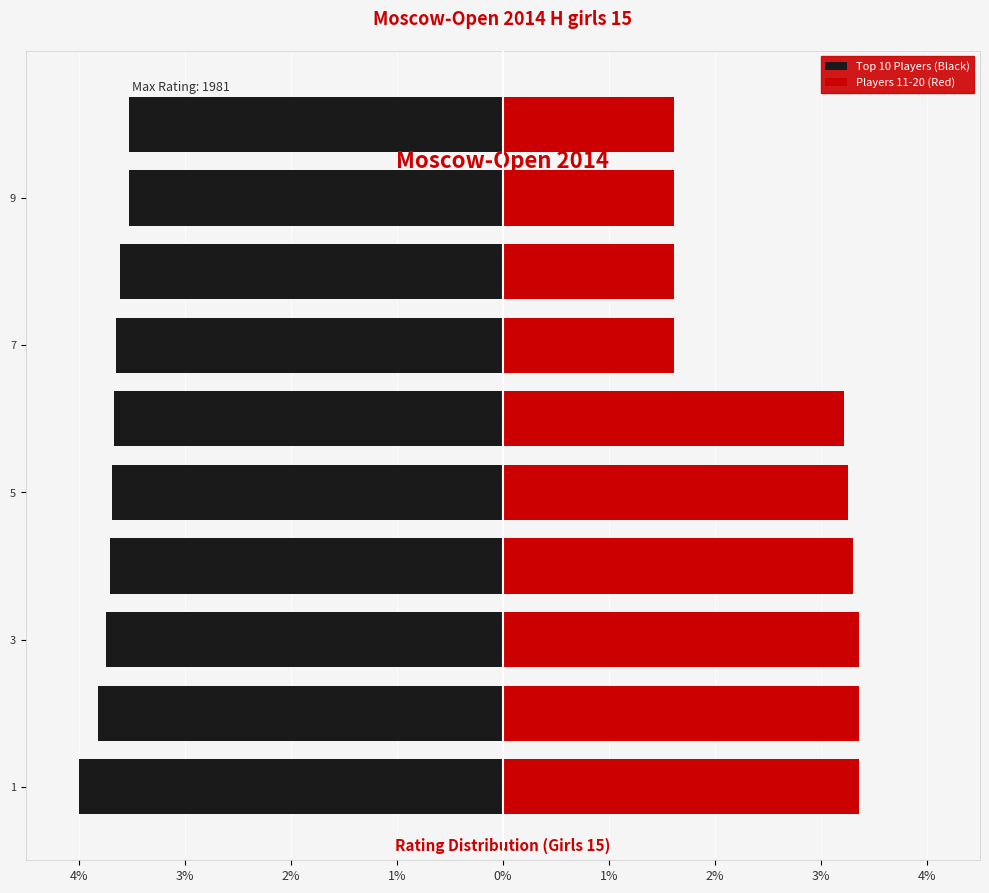

What is the difference between the Top 10 Players (Black) values at 9 and 2%?

0.2